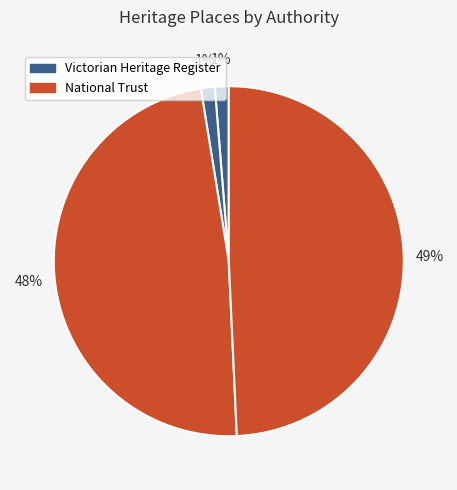

How many segments does this pie chart have?

4